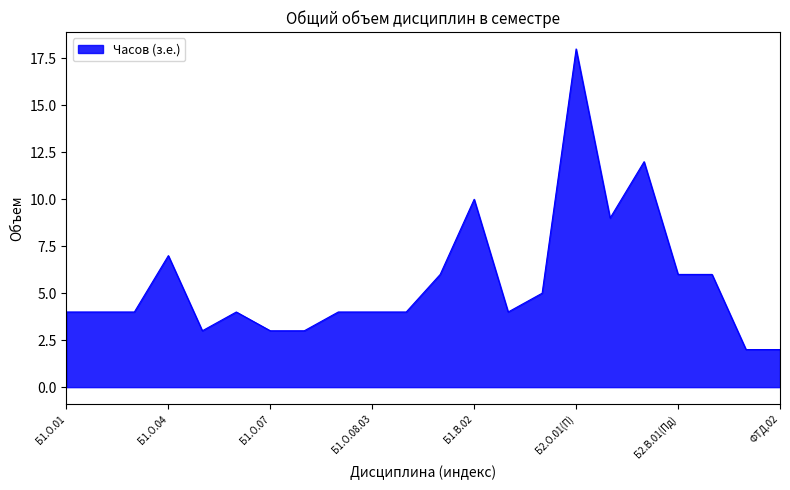

What is the greatest value displayed?

18